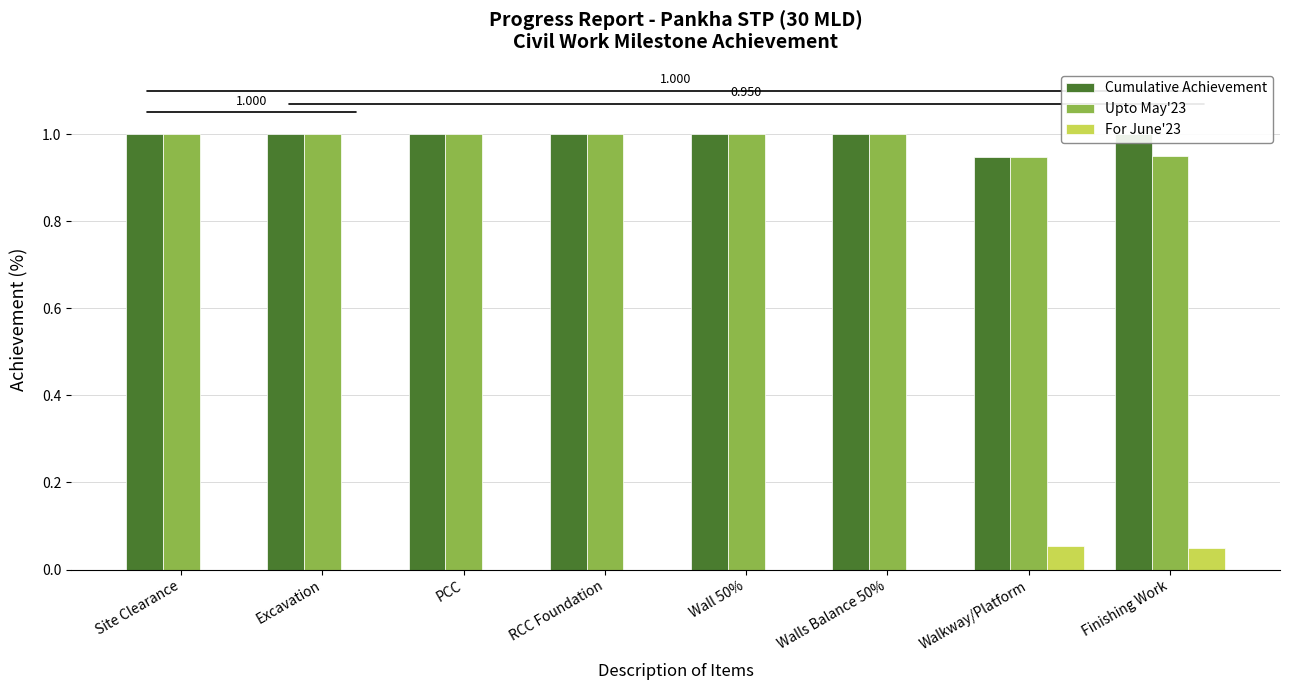

Is the value of For June'23 at Wall 50% greater than the value of Upto May'23 at Finishing Work?

No